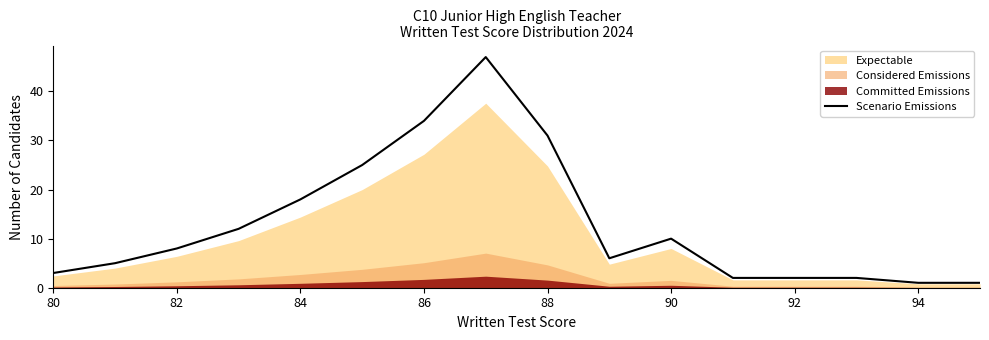

How many categories are shown in the chart?

16